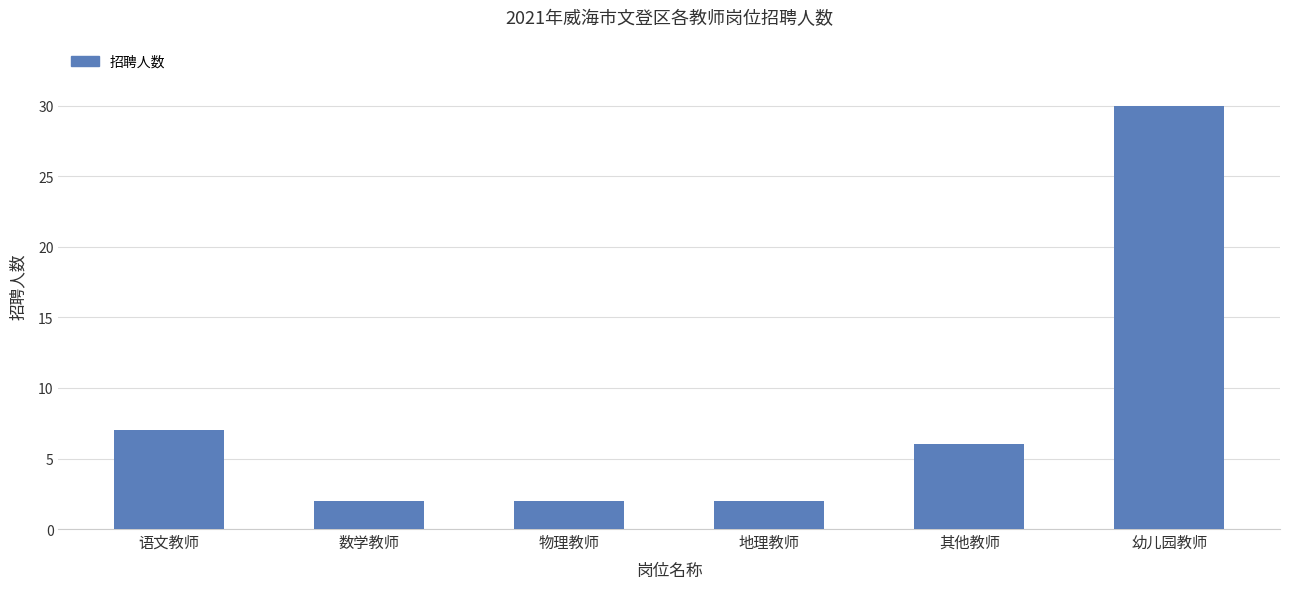

Is it true that the value at 语文教师 is 7?

True